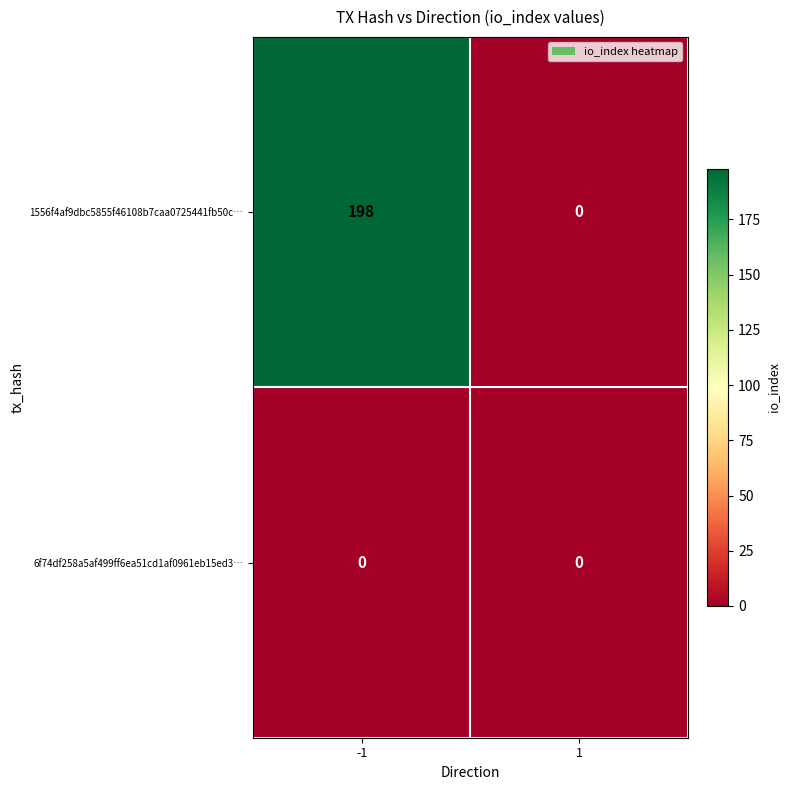

At which category is the sum across all series the highest?

-1